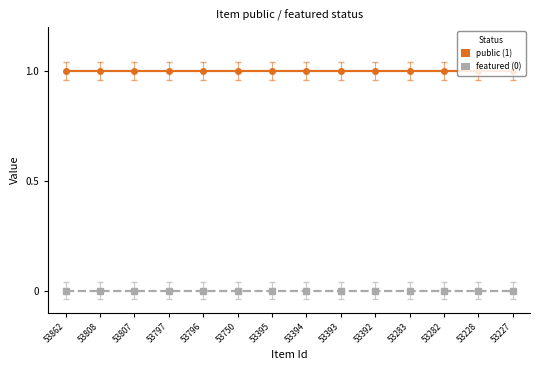

Is this an area chart (filled region under the line)?

No